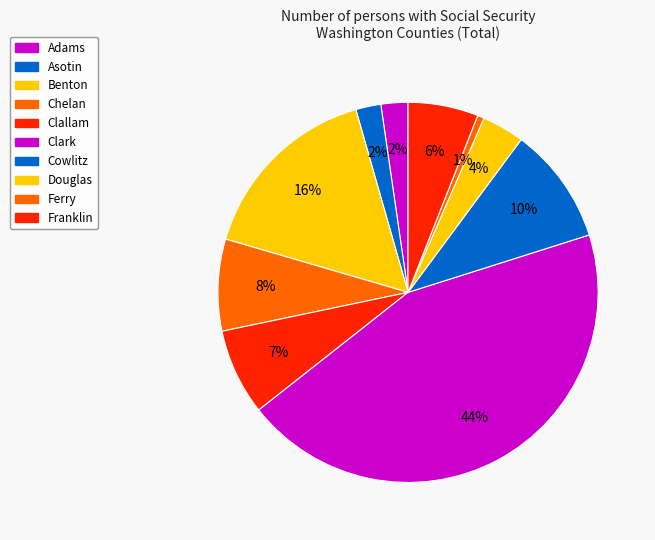

How many segments does this pie chart have?

10